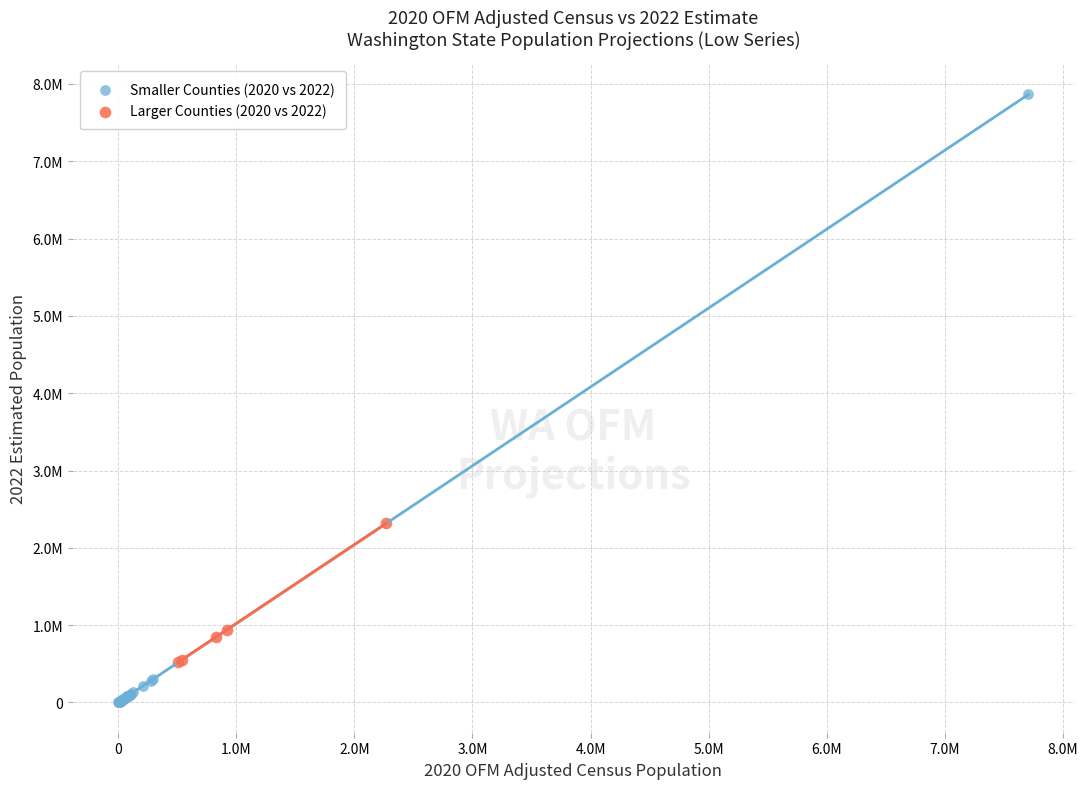

What are all the series names shown in the legend?

Smaller Counties (2020 vs 2022), Larger Counties (2020 vs 2022)